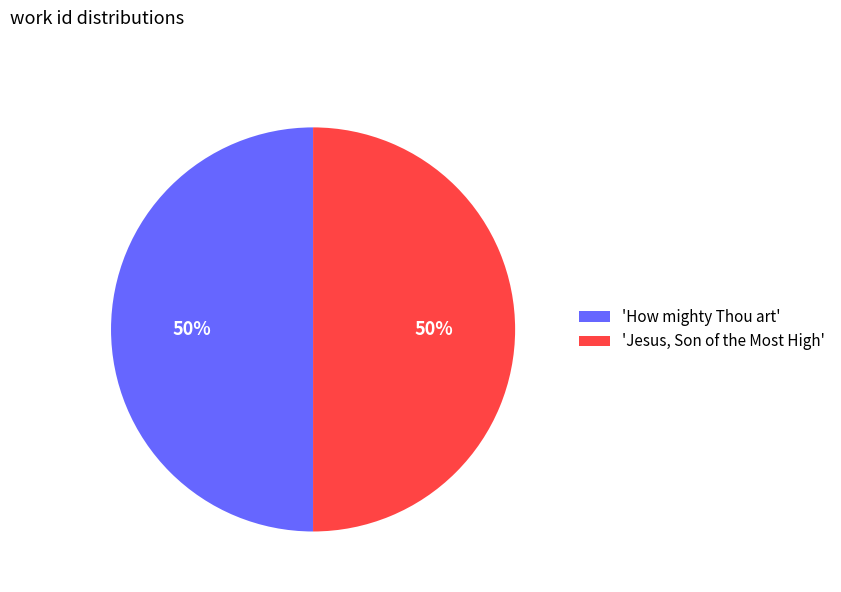

Count the number of slices in the pie.

2